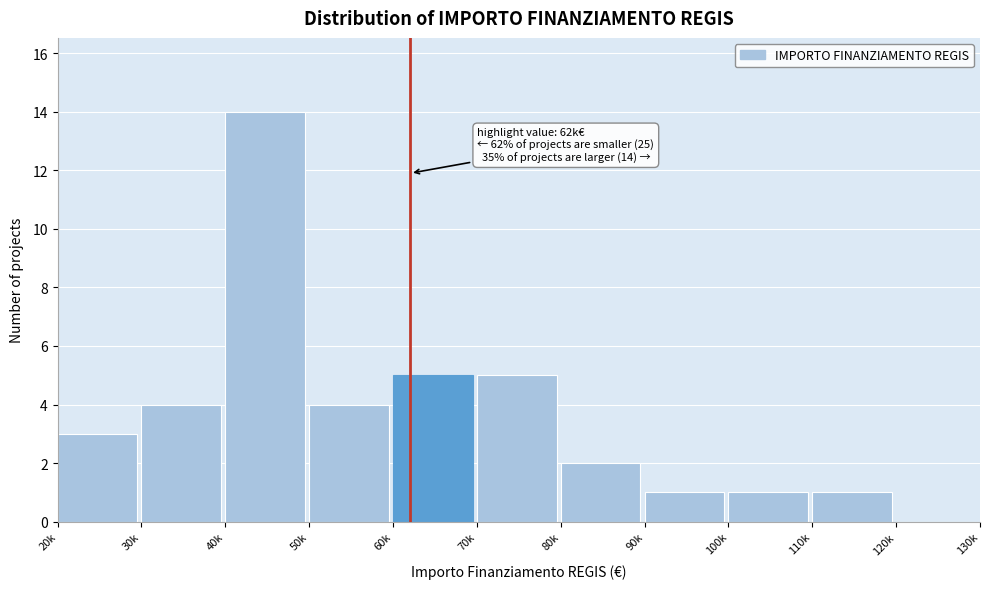

Reading left to right, list all the values displayed in this chart.

20k=3	30k=4	40k=14	50k=4	60k=5	70k=5	80k=2	90k=1	100k=1	110k=1	120k=0